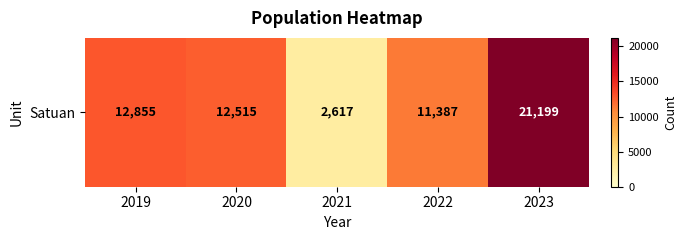

The chart shows a value of 8900 at 2019. True or false?

False